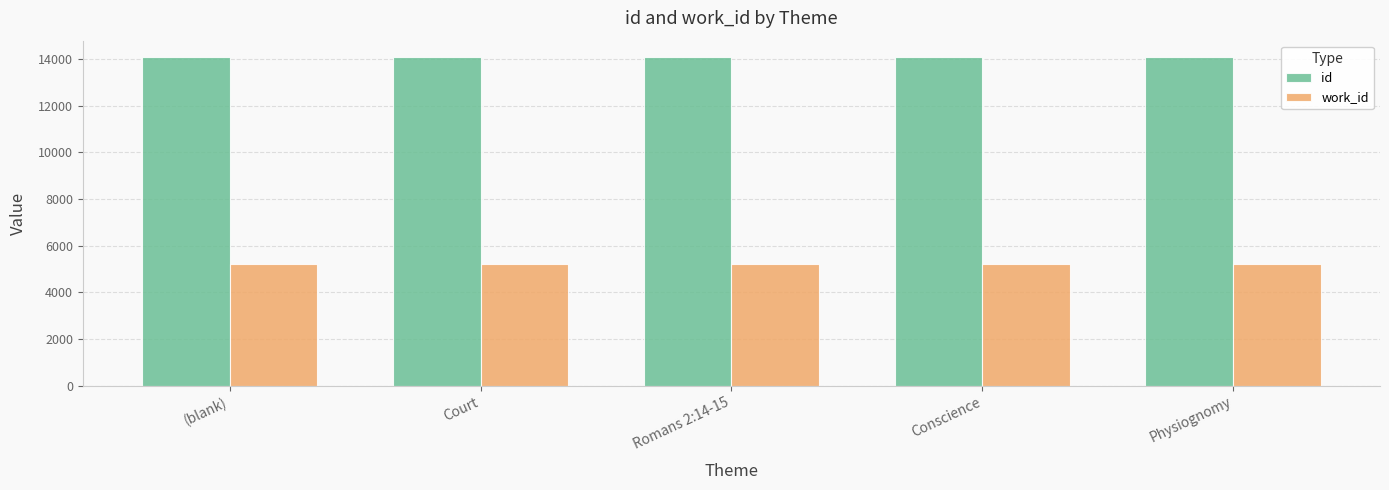

What is the difference between the id values at Conscience and (blank)?

3.0